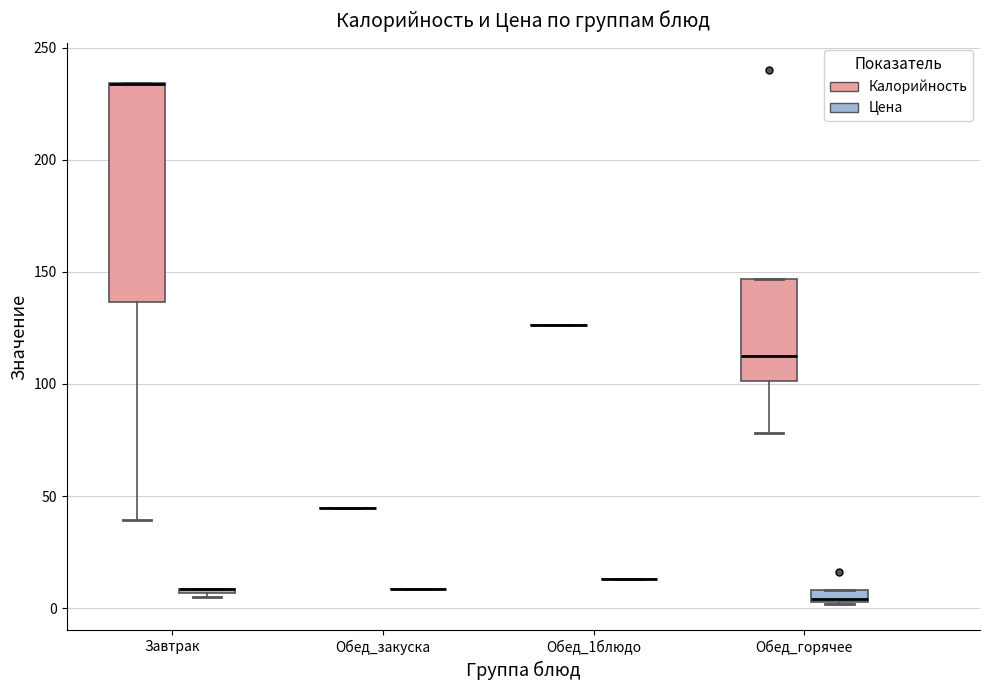

Comparing the boxes themselves (not the whiskers), which one is the tallest?

Завтрак (Калорийность)